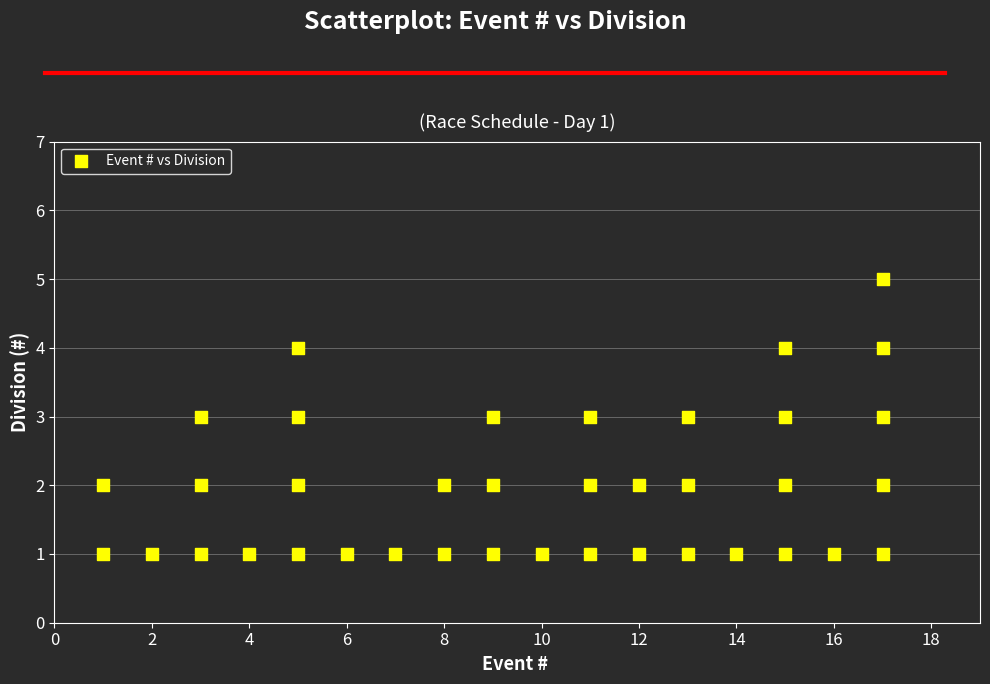

What is the range of X values (max minus min)?

16